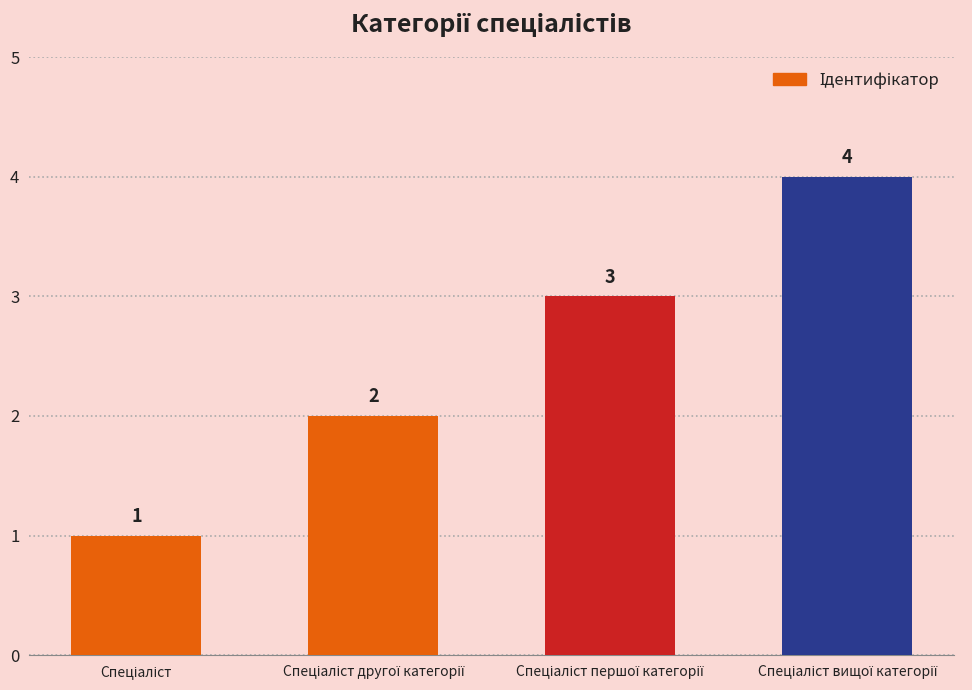

Does the chart contain stacked bars?

No